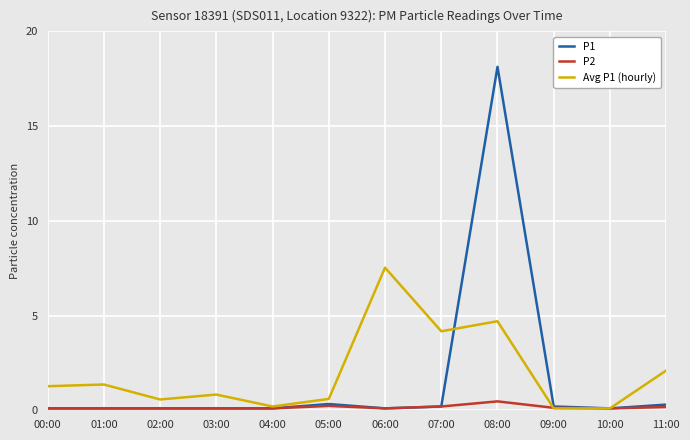

What are all the series names shown in the legend?

P1, P2, Avg P1 (hourly)